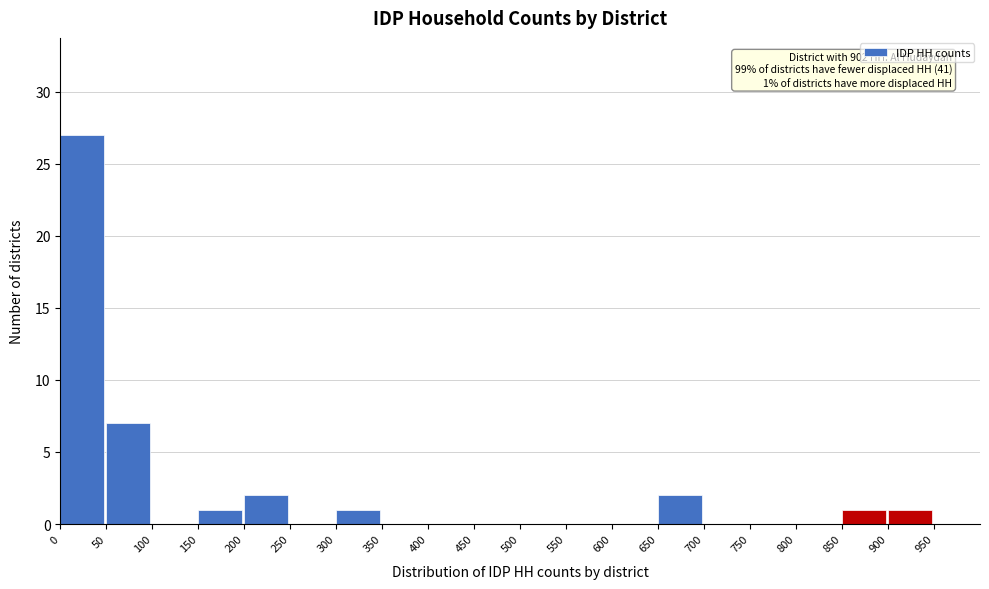

Over which range of the x-axis is the bar tallest?

0 to 50